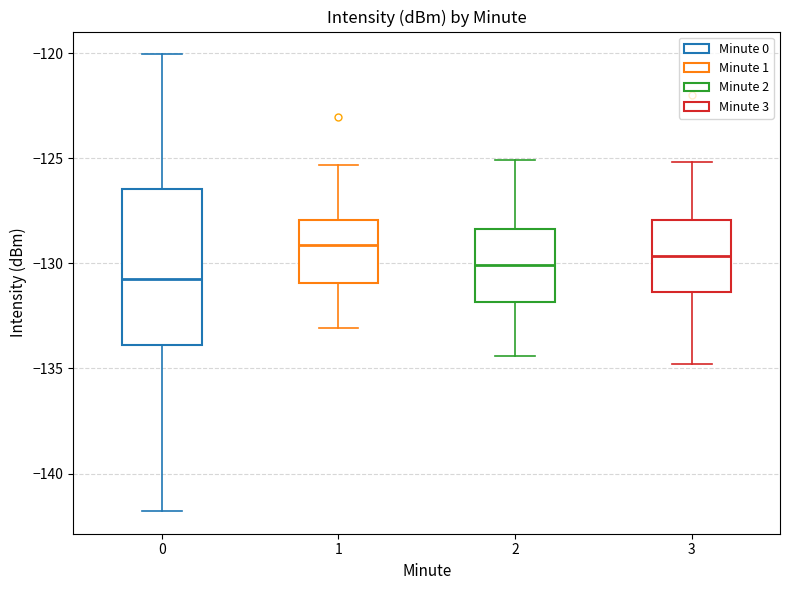

Comparing the boxes themselves (not the whiskers), which one is the tallest?

0